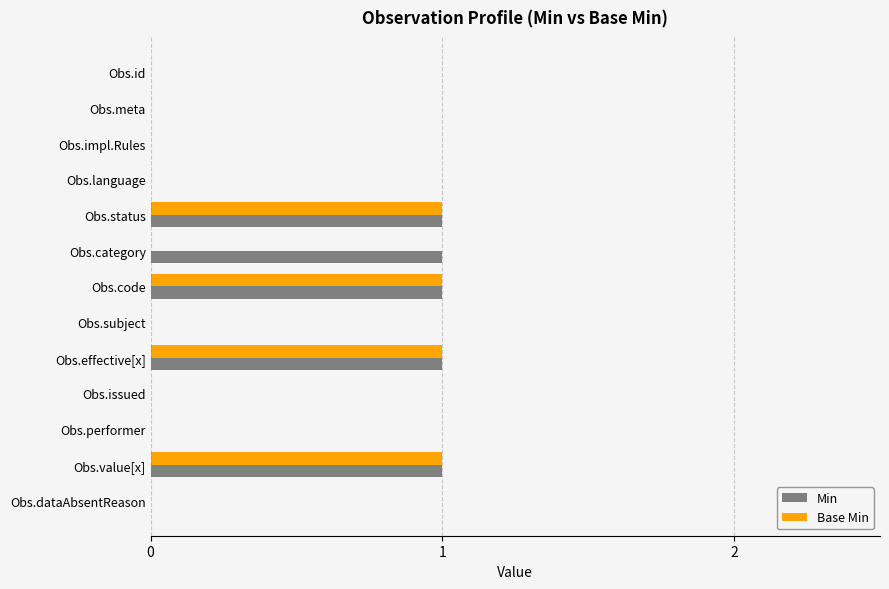

What are all the series names shown in the legend?

Min, Base Min